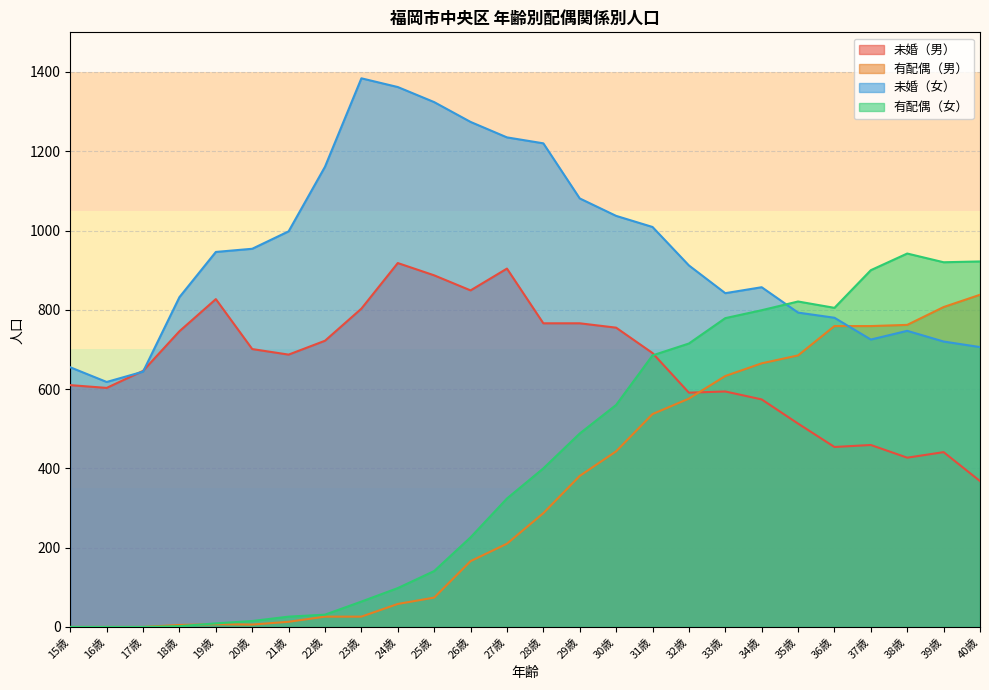

The 有配偶（女） series shows 9 at 19歳. True or false?

True